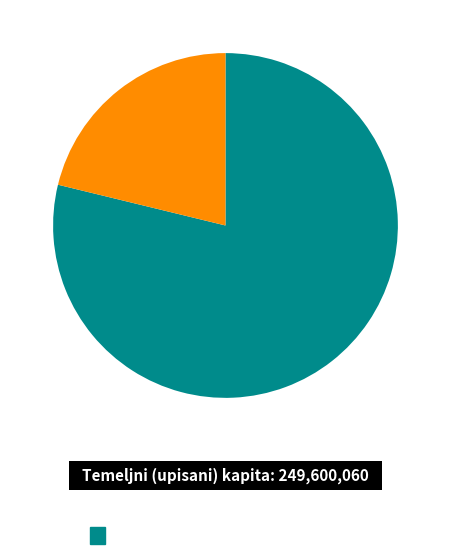

Is there a majority slice in this chart?

Yes